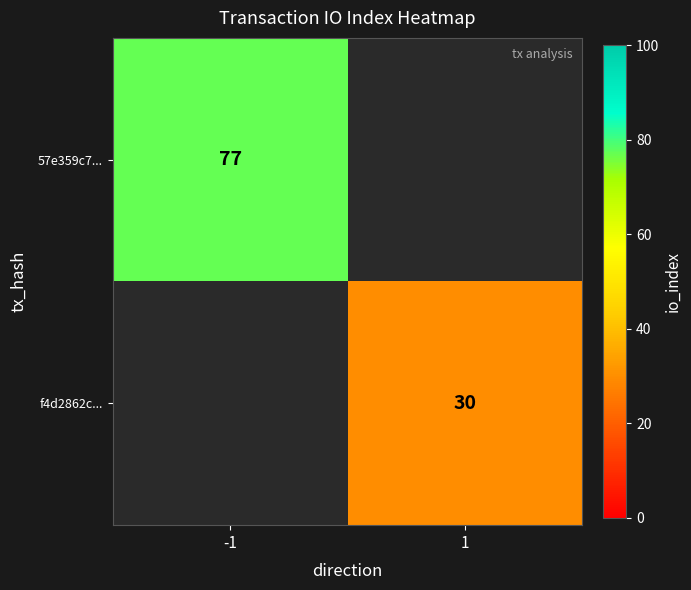

Is the value of 57e359c7... at -1 greater than the value of f4d2862c... at 1?

Yes